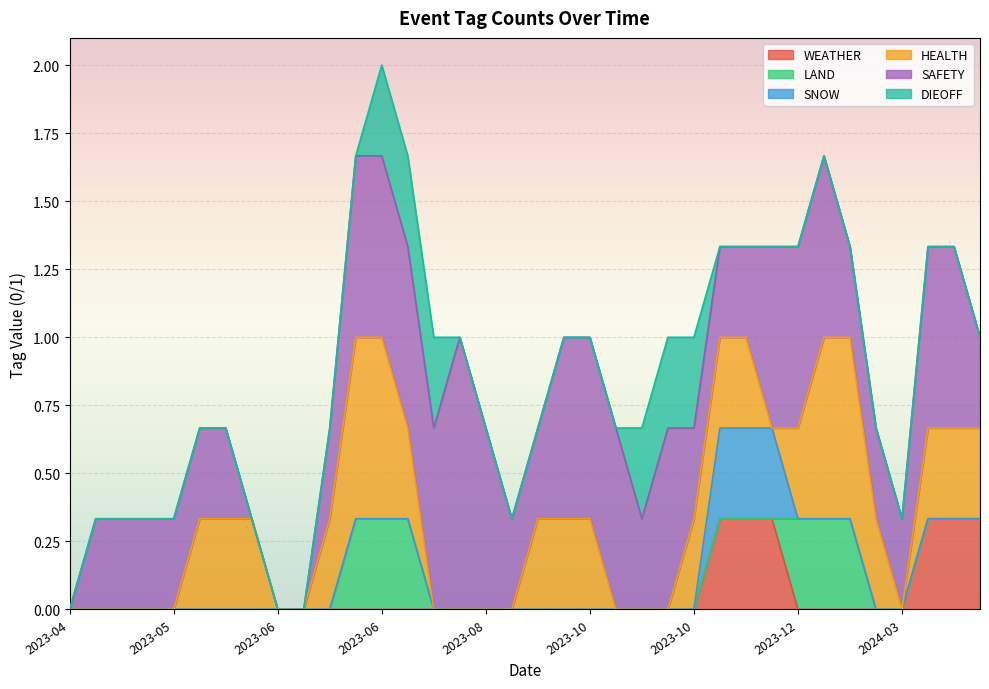

How many distinct data groups are displayed?

6